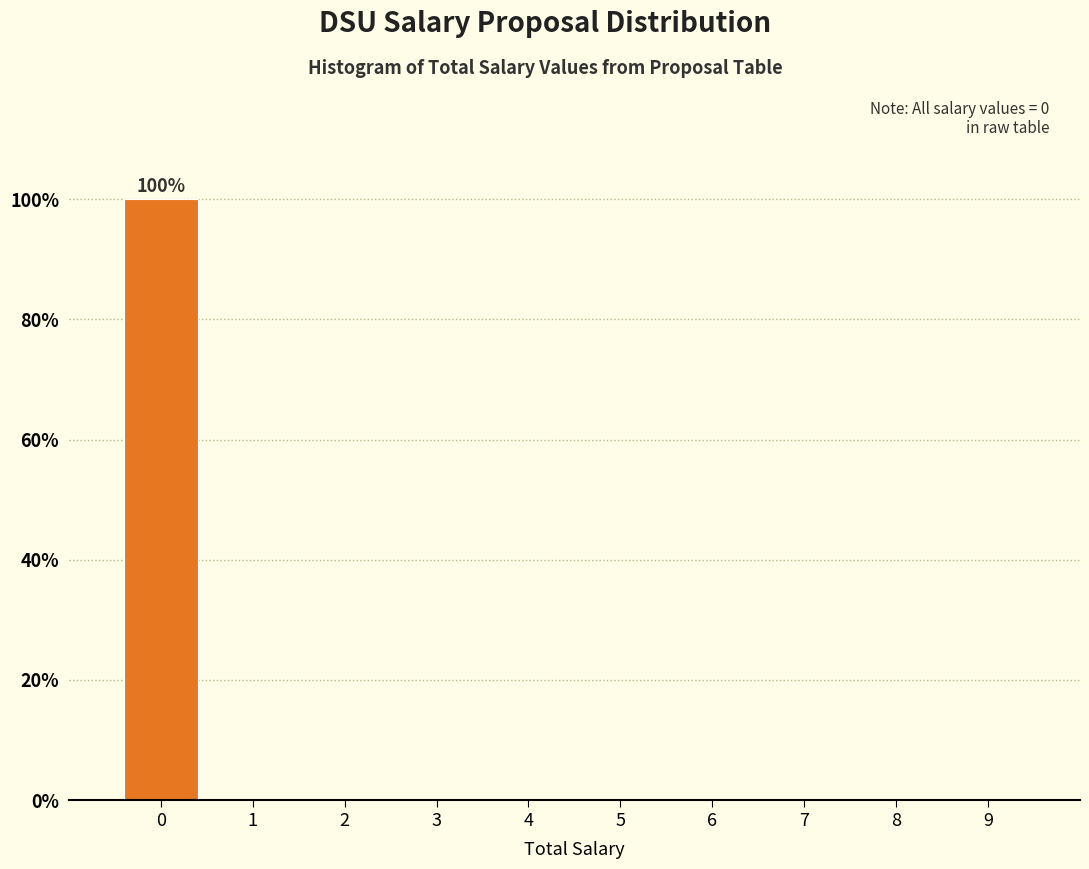

Which range on the x-axis has the tallest bar?

-0.5 to 0.5